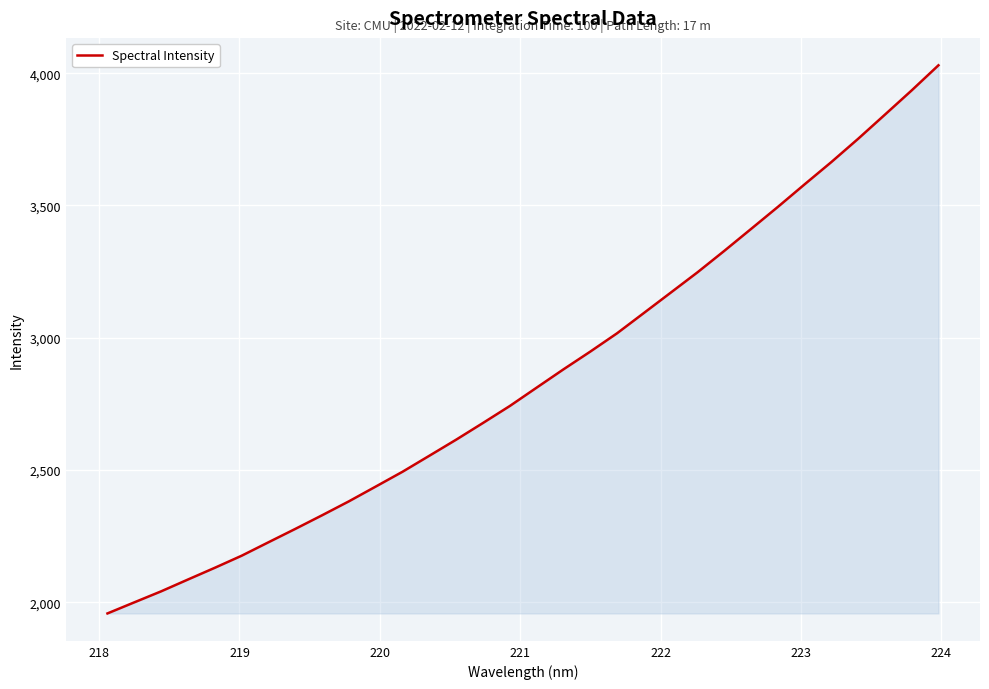

What is the difference between the maximum and minimum values?

2071.3